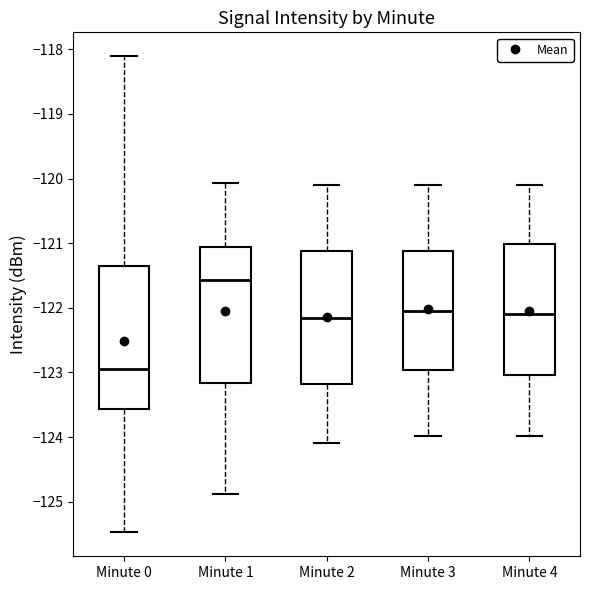

Where does the median line of the box for Minute 2 sit on the y-axis? The values are not printed on the chart, so give them approximately, as read against the axis.

-122.2